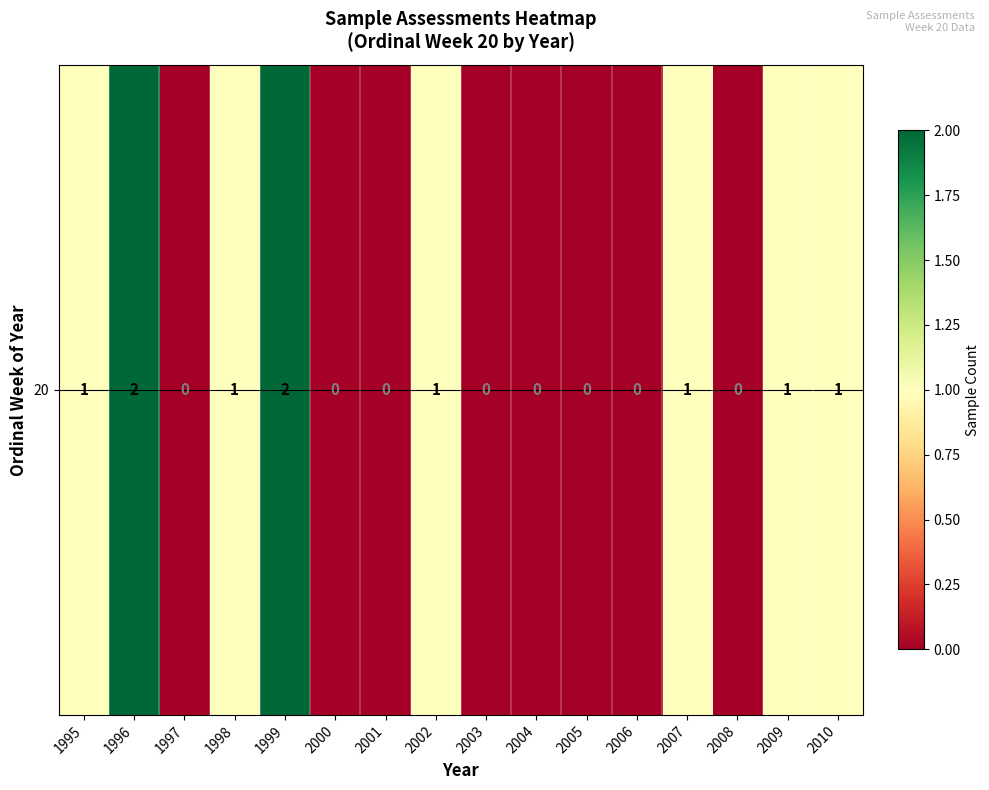

Between 1996 and 2001, which is larger?

1996